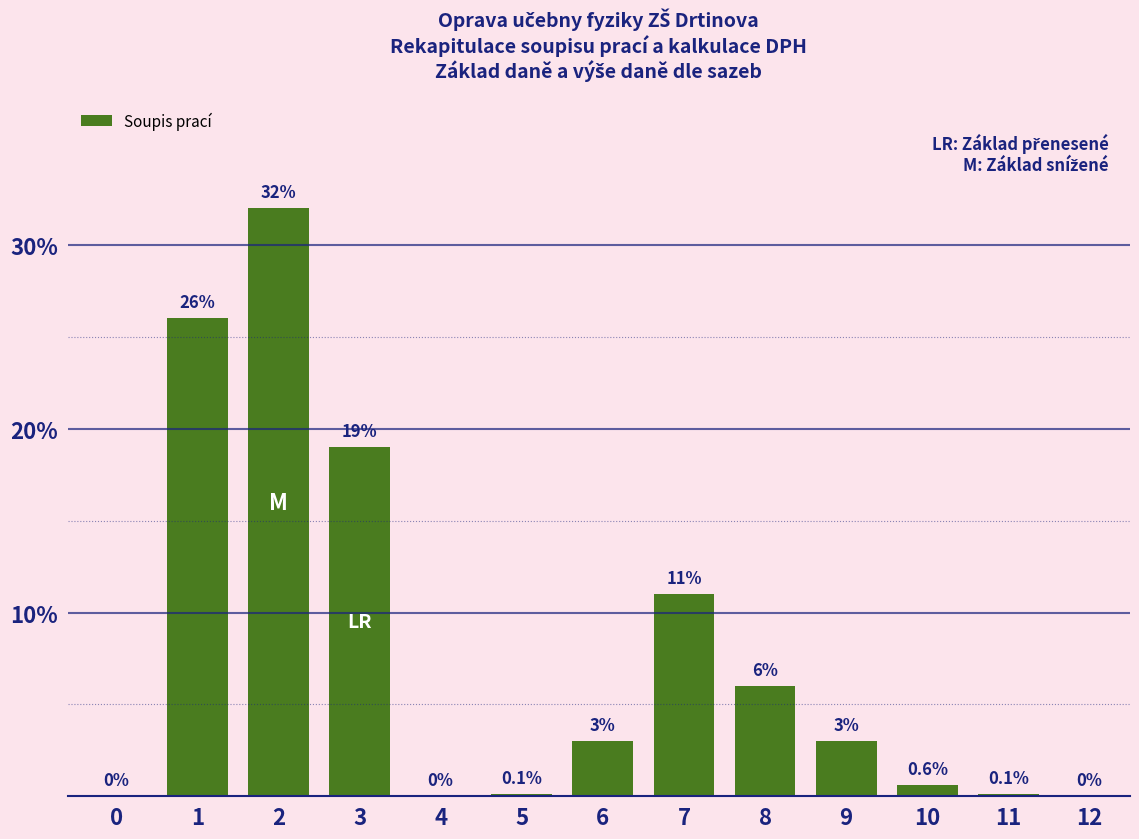

Reading left to right, extract all data points from this chart.

0=0.0	1=26.0	2=32.0	3=19.0	4=0.0	5=0.1	6=3.0	7=11.0	8=6.0	9=3.0	10=0.6	11=0.1	12=0.0